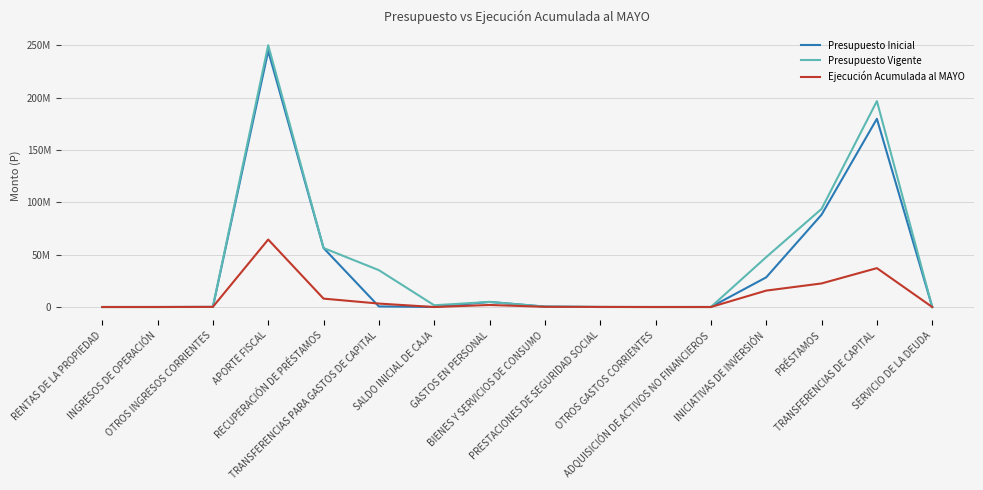

Which series ends up on top after the final intersection of Presupuesto Vigente and Presupuesto Inicial?

Presupuesto Vigente